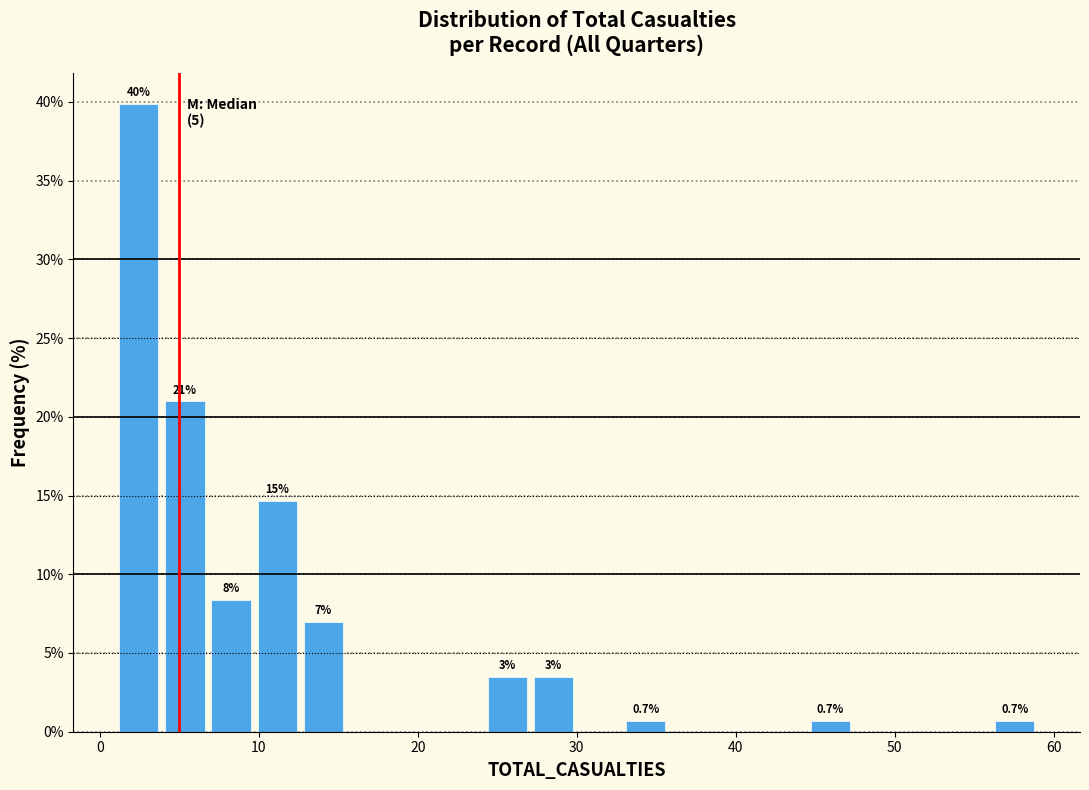

Around what value on the x-axis is the tallest bar? Give the approximate position of its centre, as read against the axis.

2